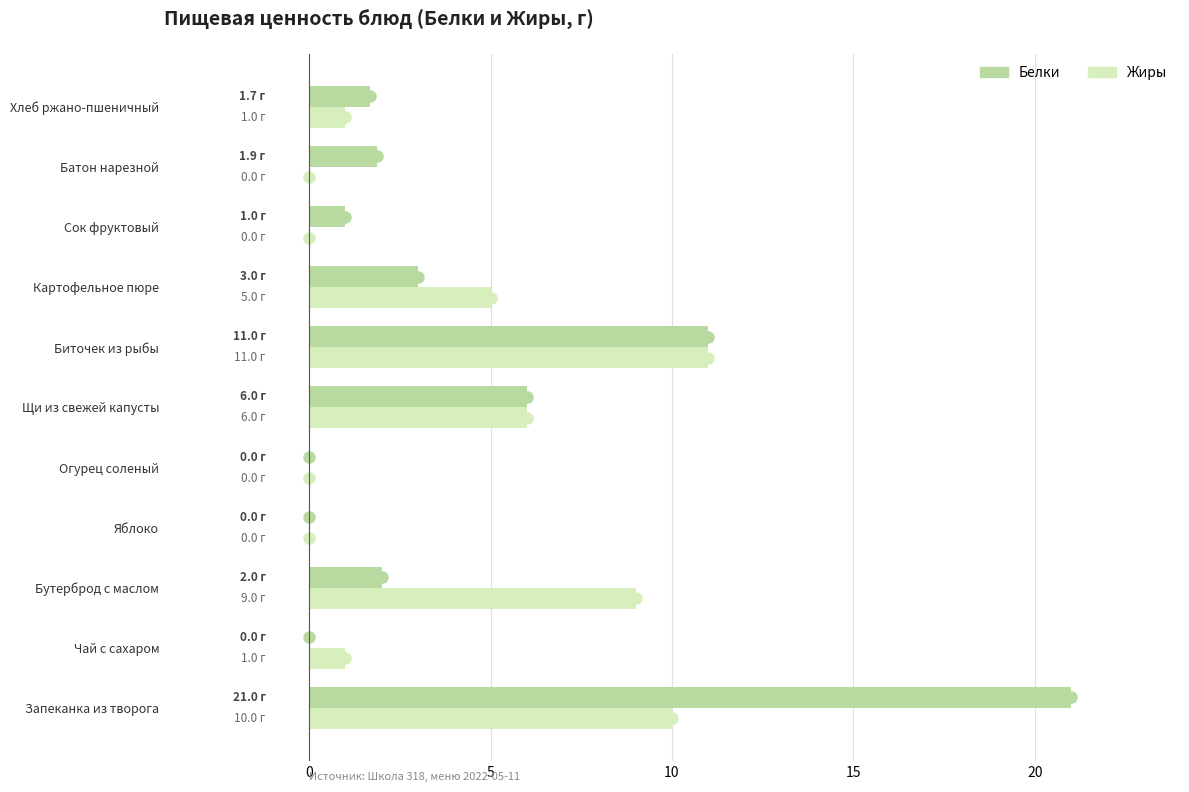

Read the Жиры value at Чай с сахаром.

1.0